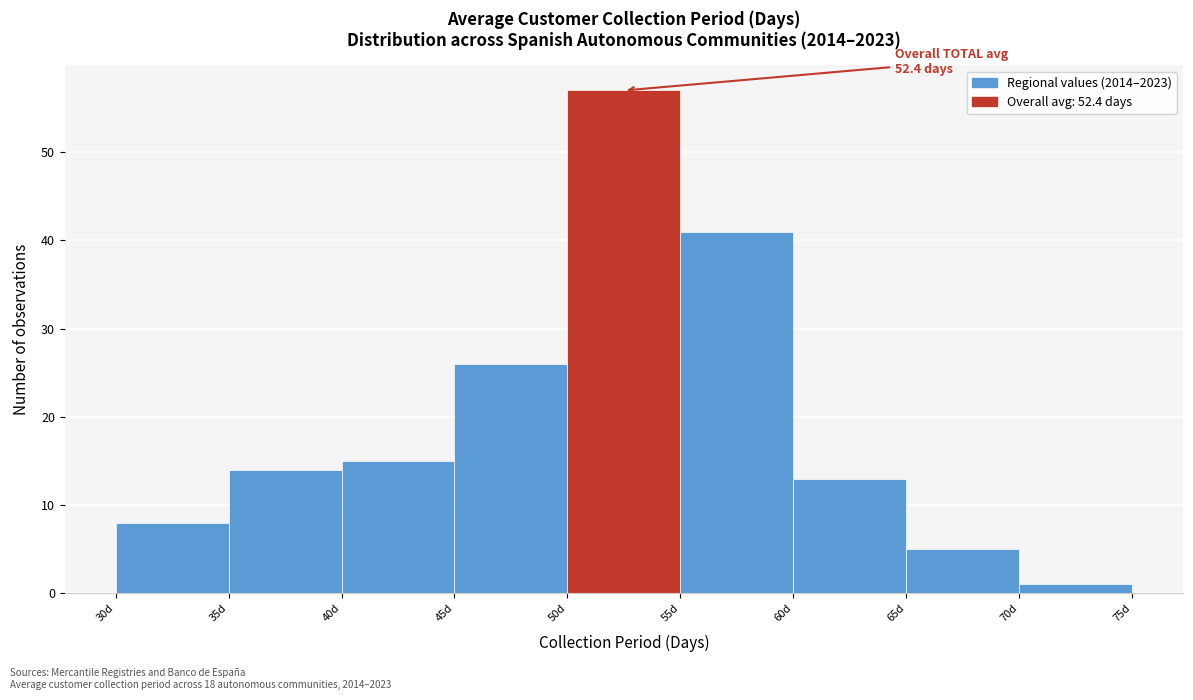

Which range on the x-axis has the tallest bar?

50 to 55